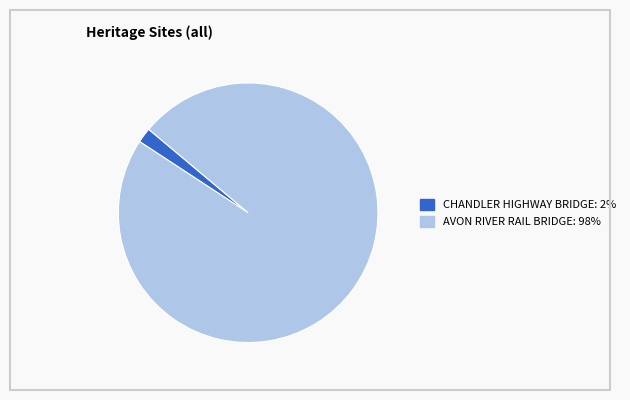

Is CHANDLER HIGHWAY BRIDGE the majority of the pie?

No